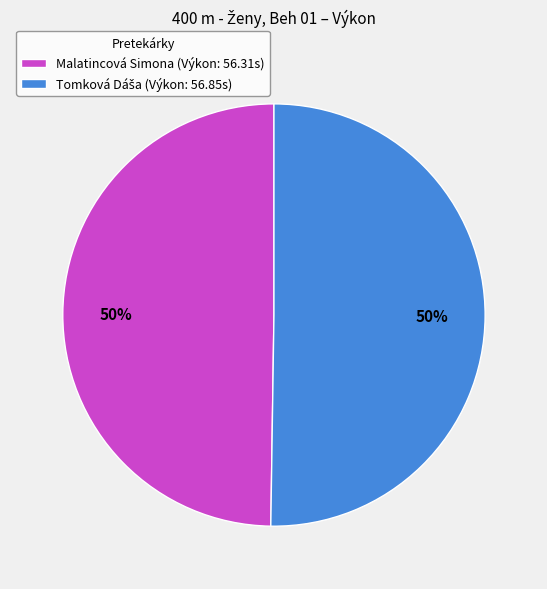

To the nearest percent, what is the average slice percentage?

50%